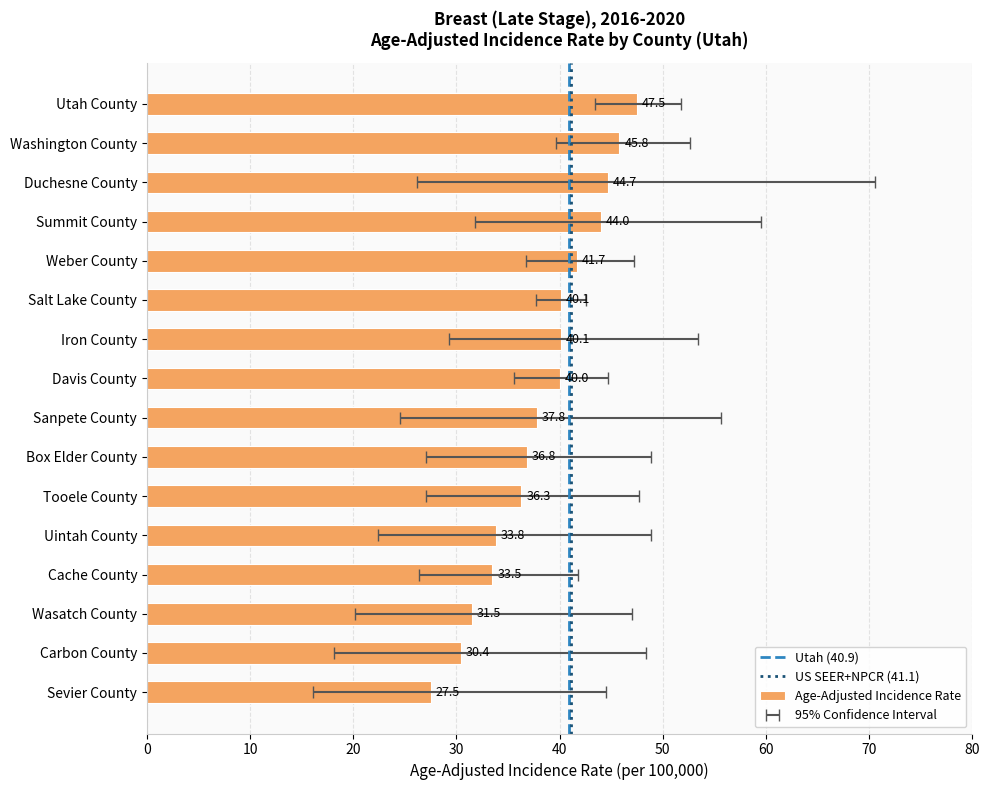

Reading left to right, what are all the values shown in this chart?

Age-Adjusted Incidence Rate: Sevier County=27.5	Carbon County=30.4	Wasatch County=31.5	Cache County=33.5	Uintah County=33.8	Tooele County=36.3	Box Elder County=36.8	Sanpete County=37.8	Davis County=40.0	Iron County=40.1	Salt Lake County=40.1	Weber County=41.7	Summit County=44.0	Duchesne County=44.7	Washington County=45.8	Utah County=47.5
Lower 95% CI: Sevier County=16.1	Carbon County=18.1	Wasatch County=20.2	Cache County=26.4	Uintah County=22.4	Tooele County=27.1	Box Elder County=27.1	Sanpete County=24.5	Davis County=35.6	Iron County=29.3	Salt Lake County=37.7	Weber County=36.7	Summit County=31.8	Duchesne County=26.2	Washington County=39.7	Utah County=43.4
Upper 95% CI: Sevier County=44.5	Carbon County=48.4	Wasatch County=47.0	Cache County=41.8	Uintah County=48.9	Tooele County=47.7	Box Elder County=48.9	Sanpete County=55.6	Davis County=44.7	Iron County=53.4	Salt Lake County=42.6	Weber County=47.2	Summit County=59.5	Duchesne County=70.6	Washington County=52.6	Utah County=51.8